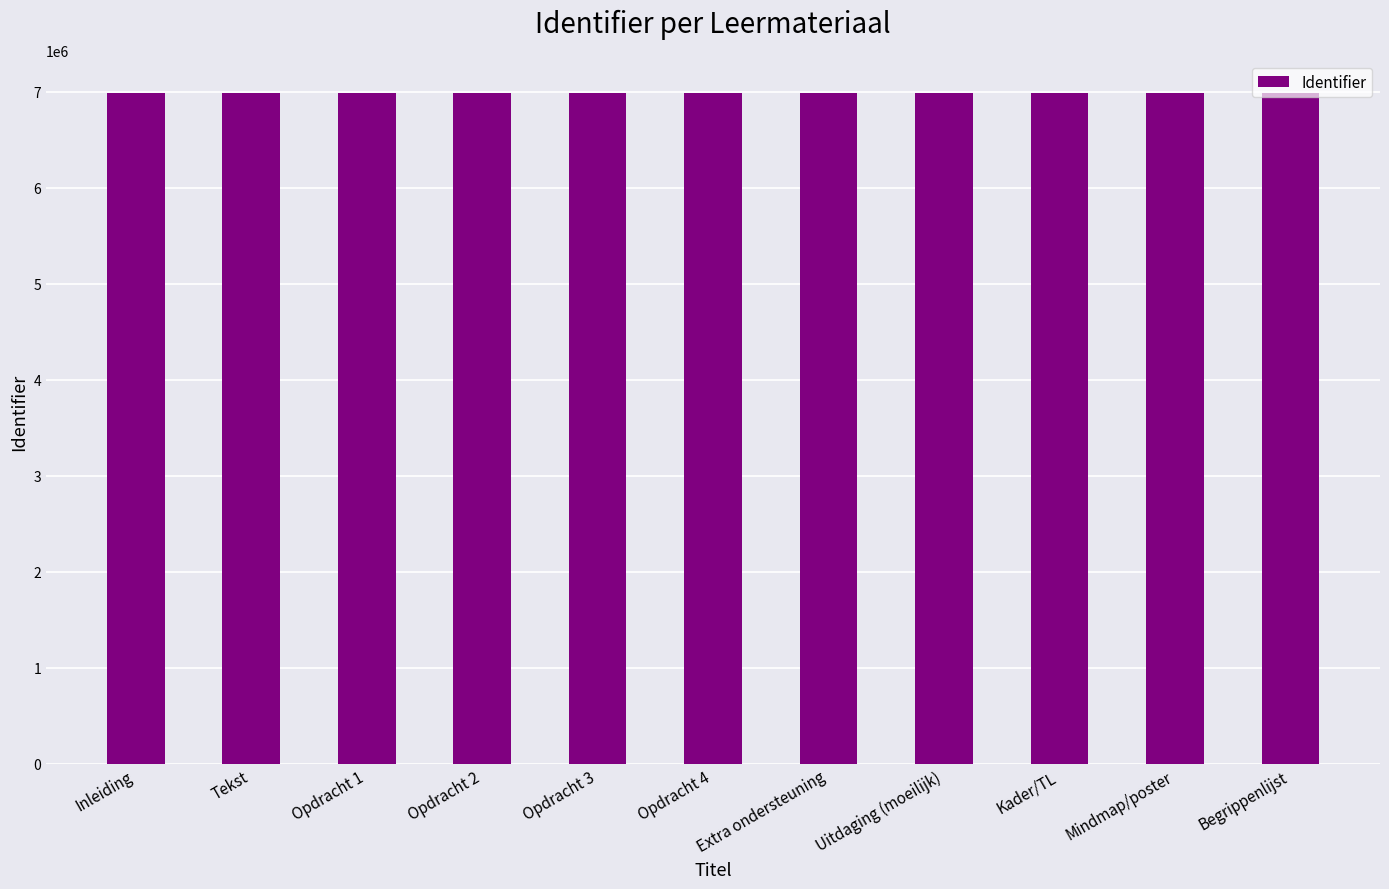

What is the sum of all values?

76787666